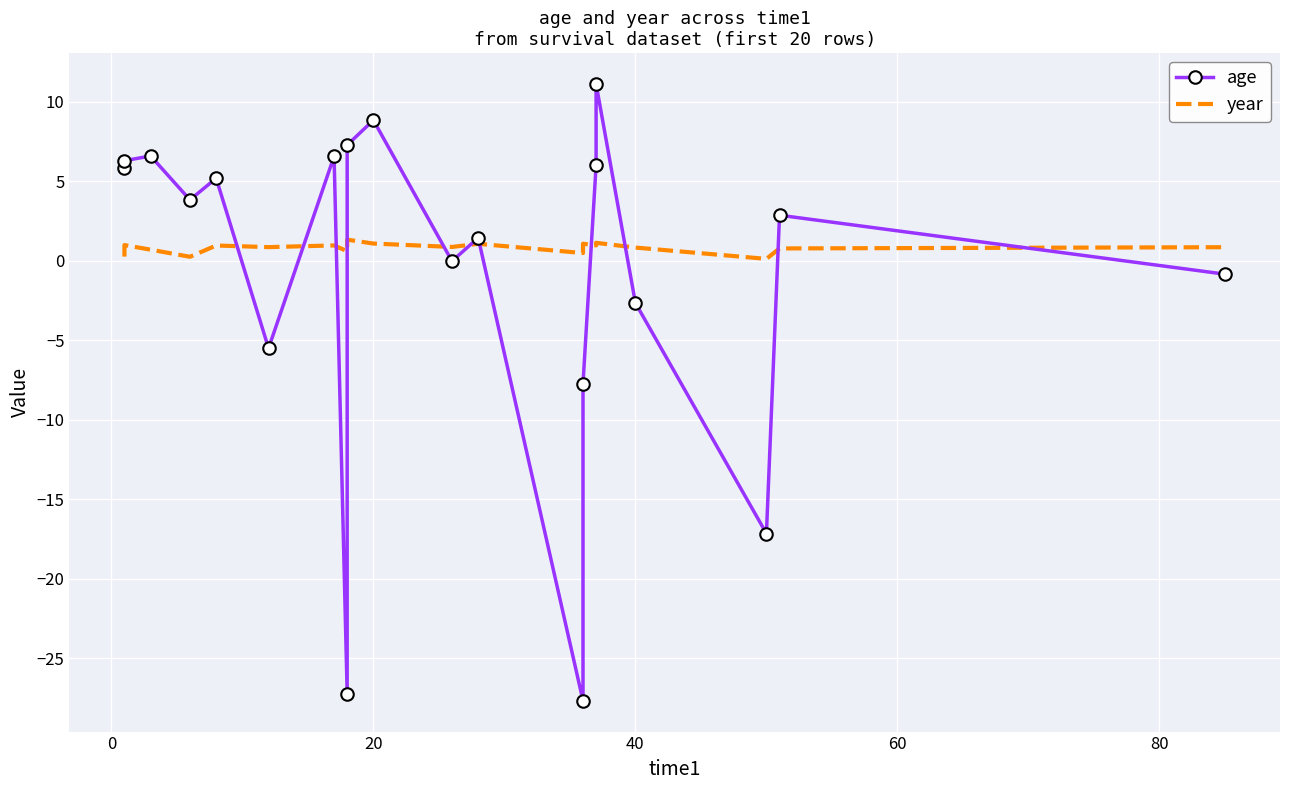

Which series has the widest spread of values?

age